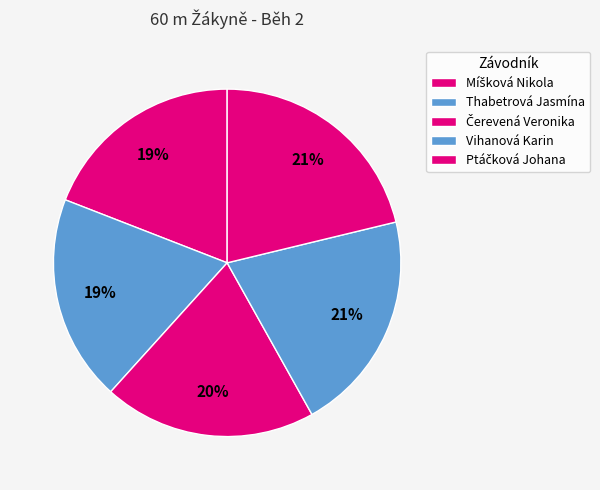

Is there a majority slice in this chart?

No